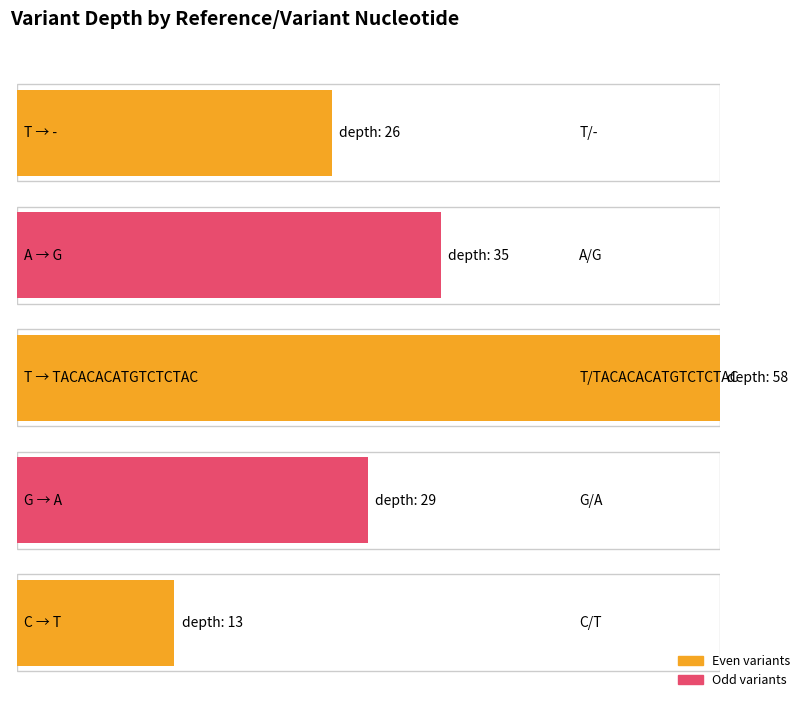

What is the difference between the second highest and minimum values?

22